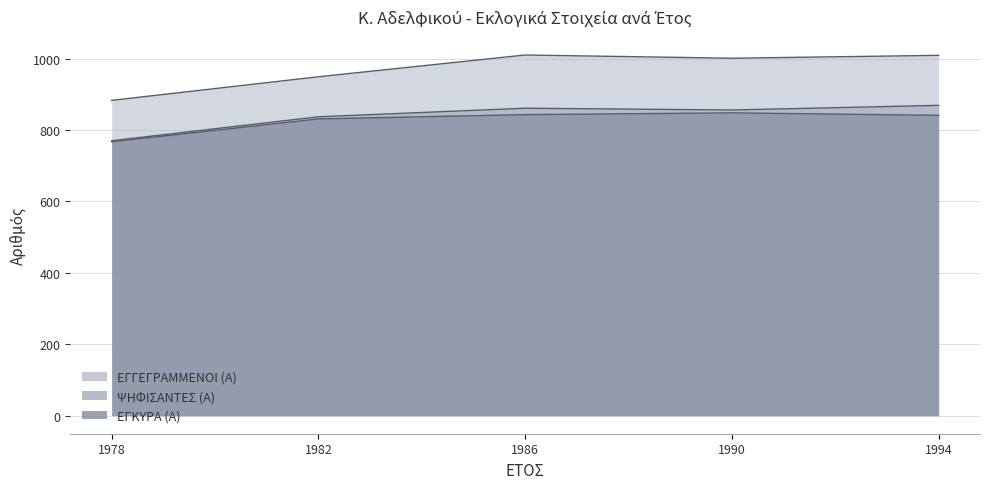

What value does the ΕΓΚΥΡΑ (Α) series have at 1982?

831